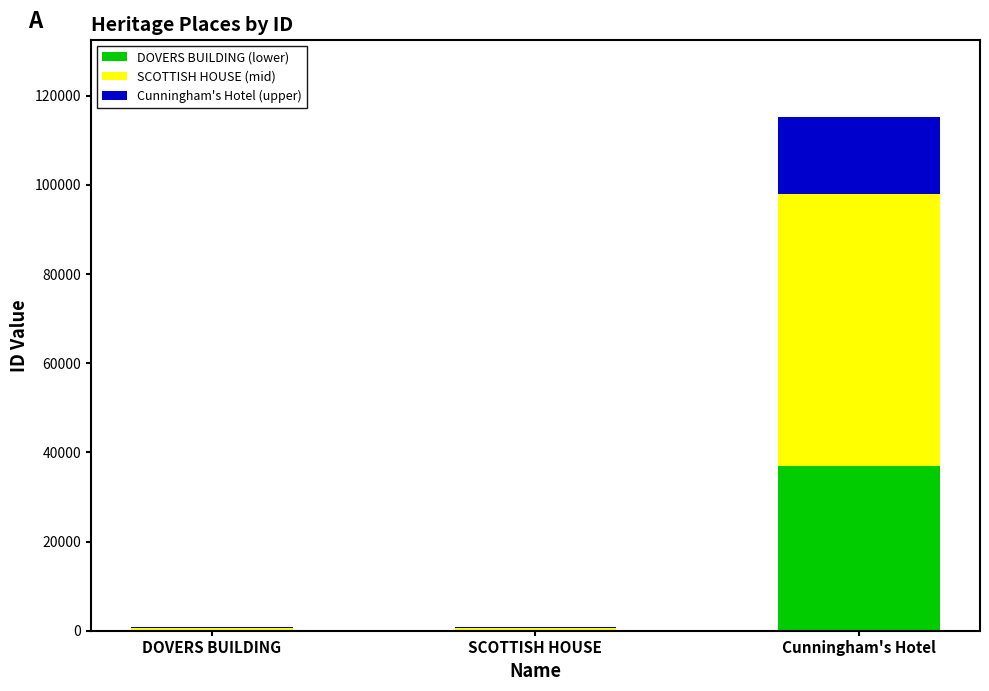

What is the total value across all series at Cunningham's Hotel?

115258